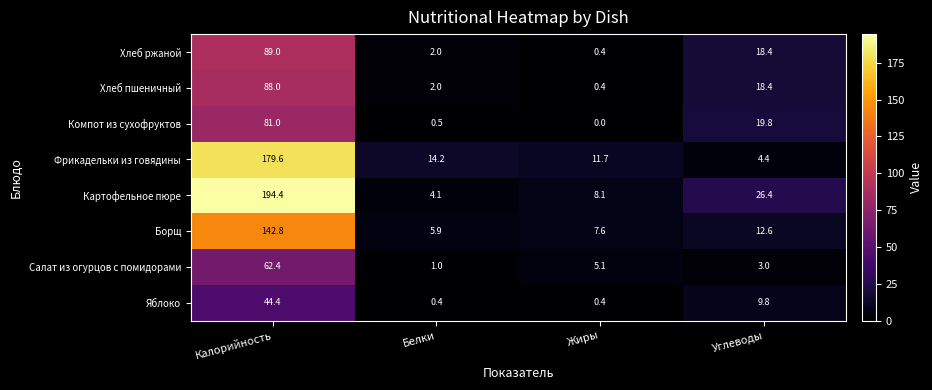

The value of Салат из огурцов с помидорами at Белки is 1.3. True or false?

False